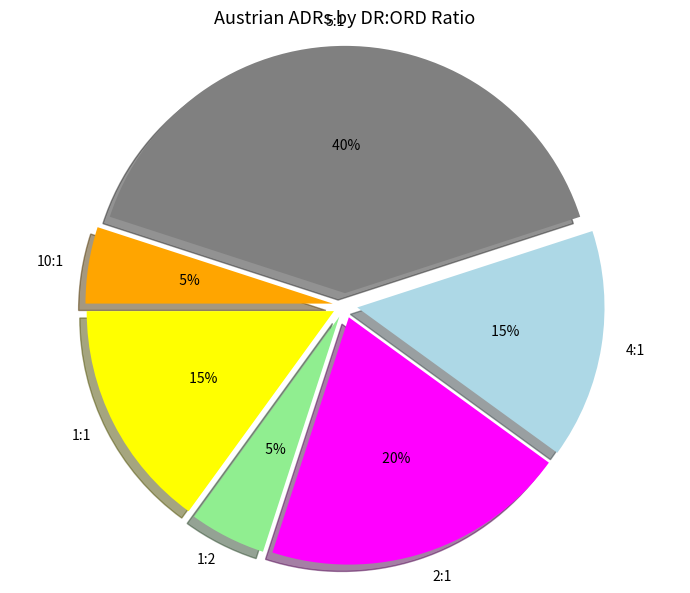

True or false: 1:2 accounts for 12% of the total.

False